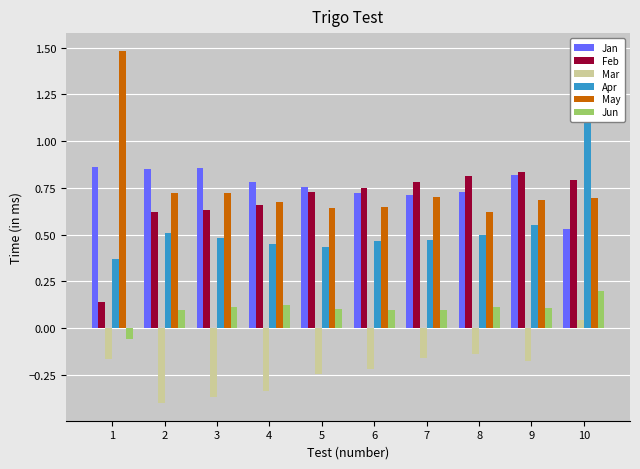

Reading left to right, what are all the values shown in this chart?

Jan: 0.9	0.9	0.9	0.8	0.8	0.7	0.7	0.7	0.8	0.5
Feb: 0.1	0.6	0.6	0.7	0.7	0.8	0.8	0.8	0.8	0.8
Mar: -0.2	-0.4	-0.4	-0.3	-0.2	-0.2	-0.2	-0.1	-0.2	0.0
Apr: 0.4	0.5	0.5	0.4	0.4	0.5	0.5	0.5	0.6	1.1
May: 1.5	0.7	0.7	0.7	0.6	0.6	0.7	0.6	0.7	0.7
Jun: -0.1	0.1	0.1	0.1	0.1	0.1	0.1	0.1	0.1	0.2